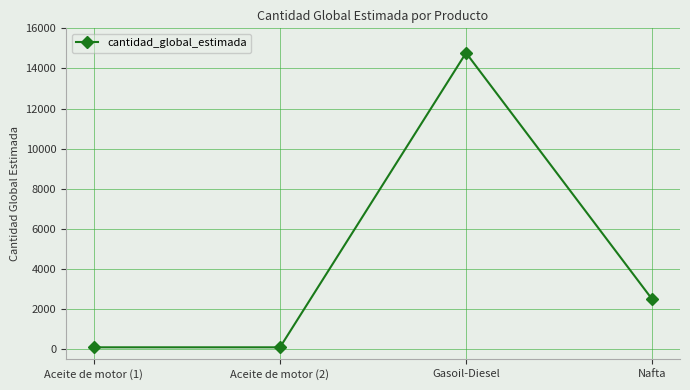

How many distinct data groups are displayed?

1